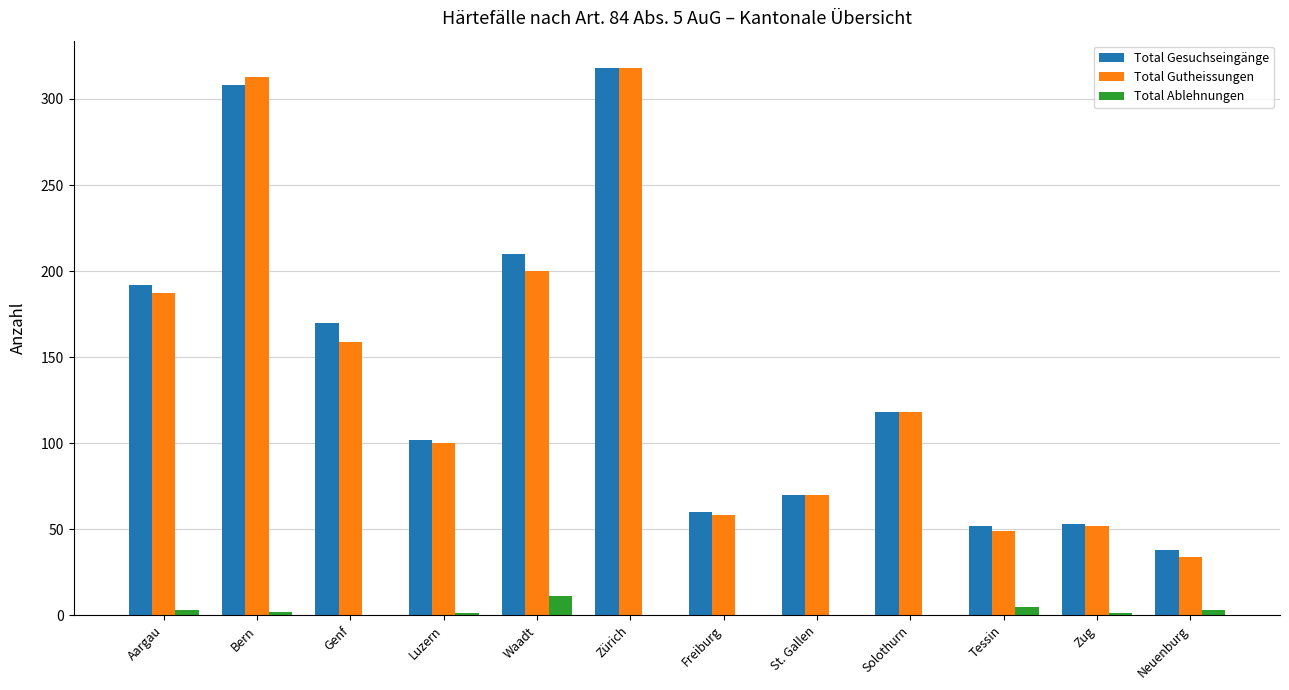

At which label is Total Gutheissungen closest to 176?

Aargau